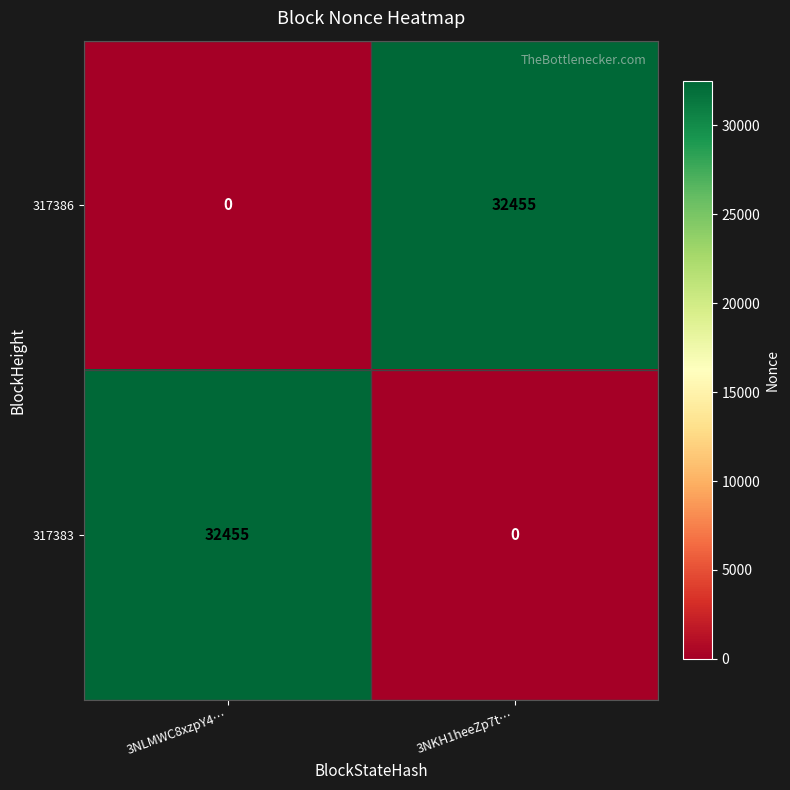

Rank the series at 3NKH1heeZp7t… from lowest to highest value.

317383, 317386